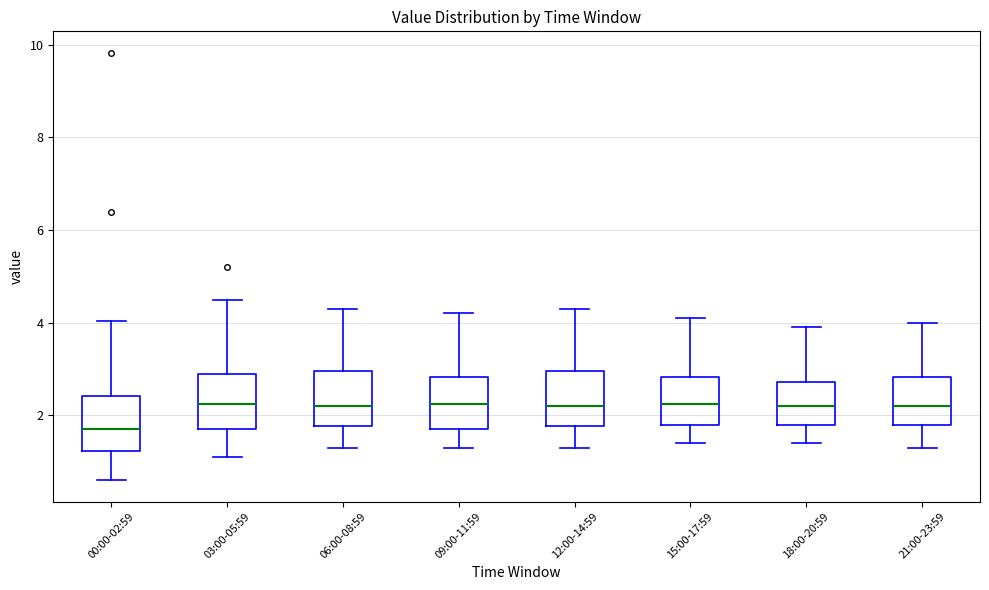

Reading left to right, transcribe this box plot: for each box, give where its median line is, the range the box spans, and where its two whiskers end, as read against the y-axis. The values are not printed on the chart, so give them approximately, as read against the axis.

00:00-02:59: median 1.8, box 1.2 to 2.4, whiskers 0.6 to 4.0
03:00-05:59: median 2.2, box 1.8 to 3.0, whiskers 1.2 to 4.6
06:00-08:59: median 2.2, box 1.8 to 3.0, whiskers 1.4 to 4.4
09:00-11:59: median 2.2, box 1.8 to 2.8, whiskers 1.4 to 4.2
12:00-14:59: median 2.2, box 1.8 to 3.0, whiskers 1.4 to 4.4
15:00-17:59: median 2.2, box 1.8 to 2.8, whiskers 1.4 to 4.2
18:00-20:59: median 2.2, box 1.8 to 2.8, whiskers 1.4 to 4.0
21:00-23:59: median 2.2, box 1.8 to 2.8, whiskers 1.4 to 4.0